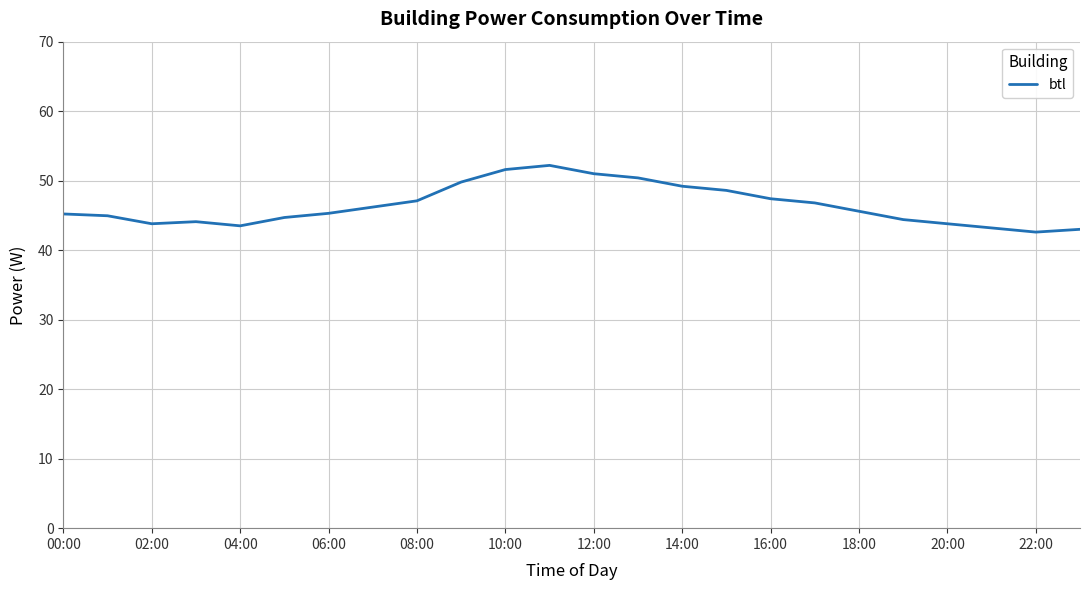

What is the sum of all values?

1114.5